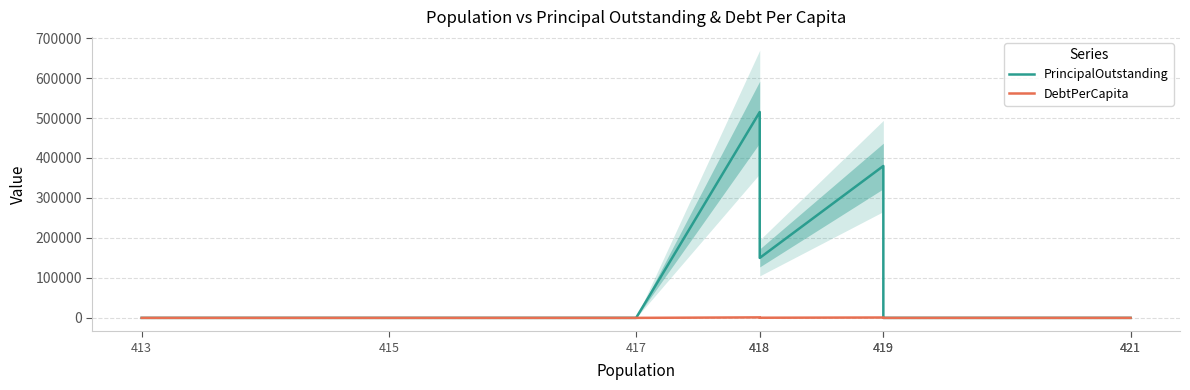

Rank the series at 413 from lowest to highest value.

PrincipalOutstanding, DebtPerCapita